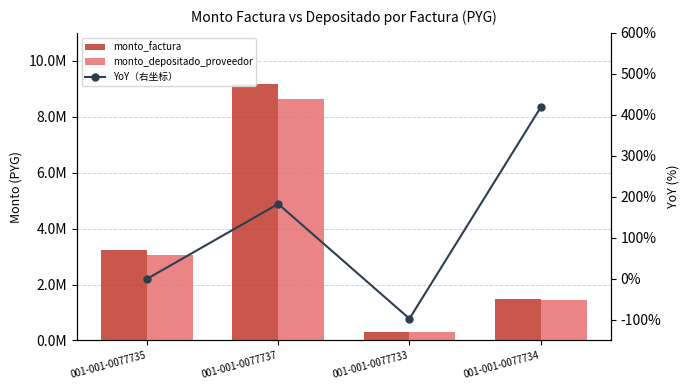

How many distinct data groups are displayed?

3